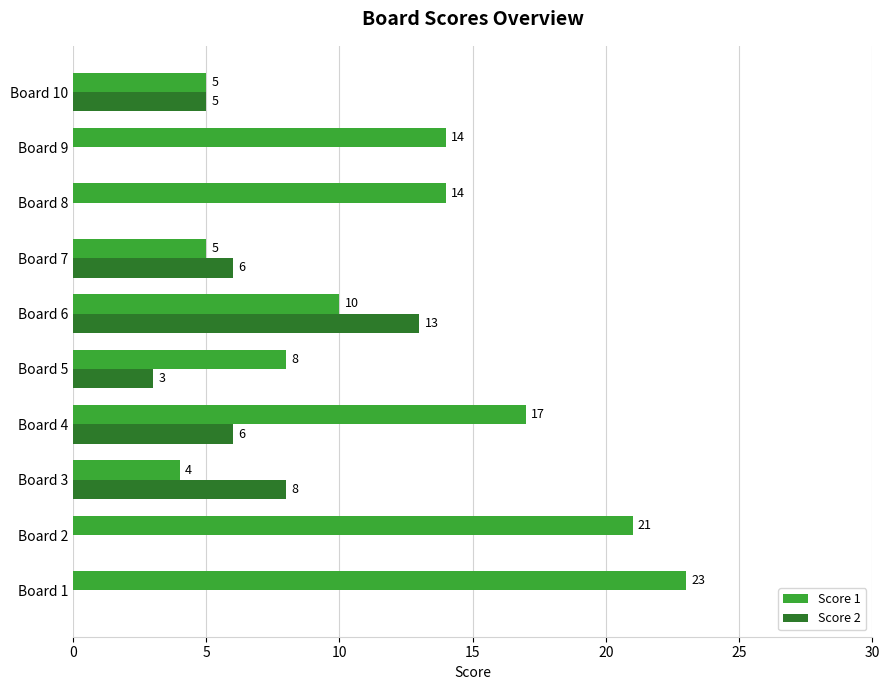

How many values in Score 2 are above zero?

6